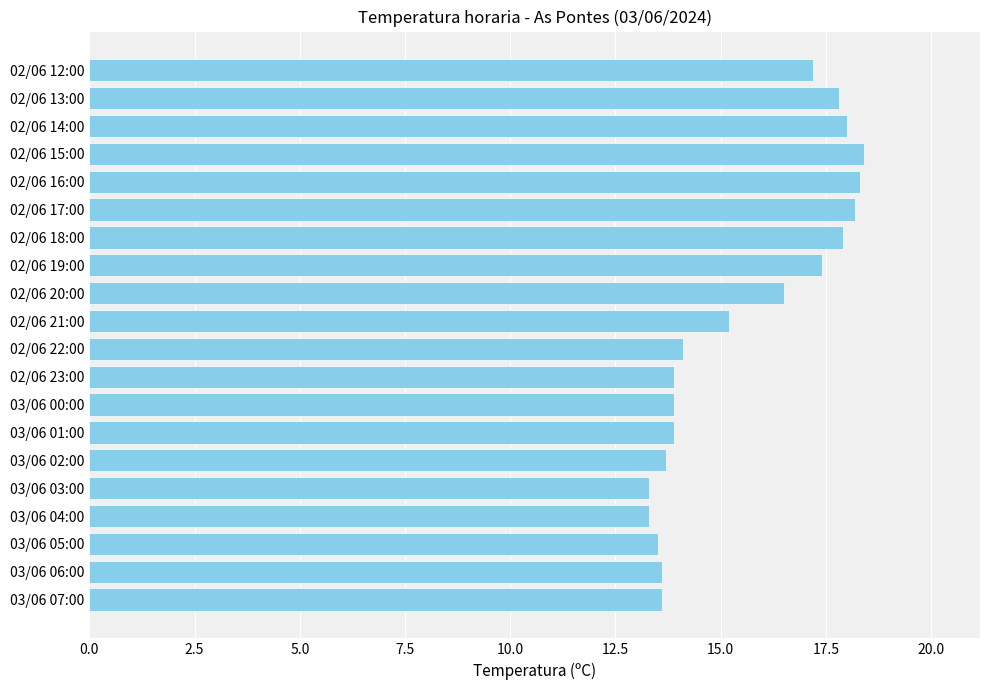

What is the average value?

15.6